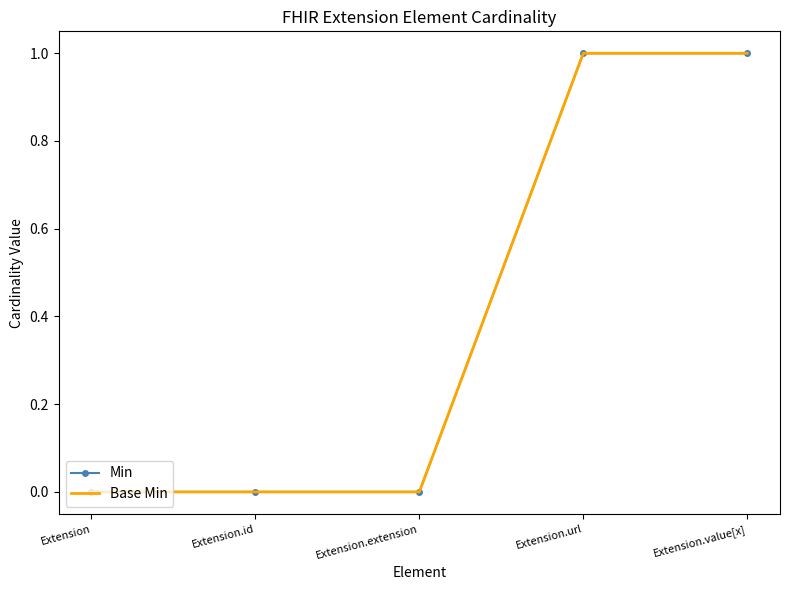

What position from the left is Extension.id?

2